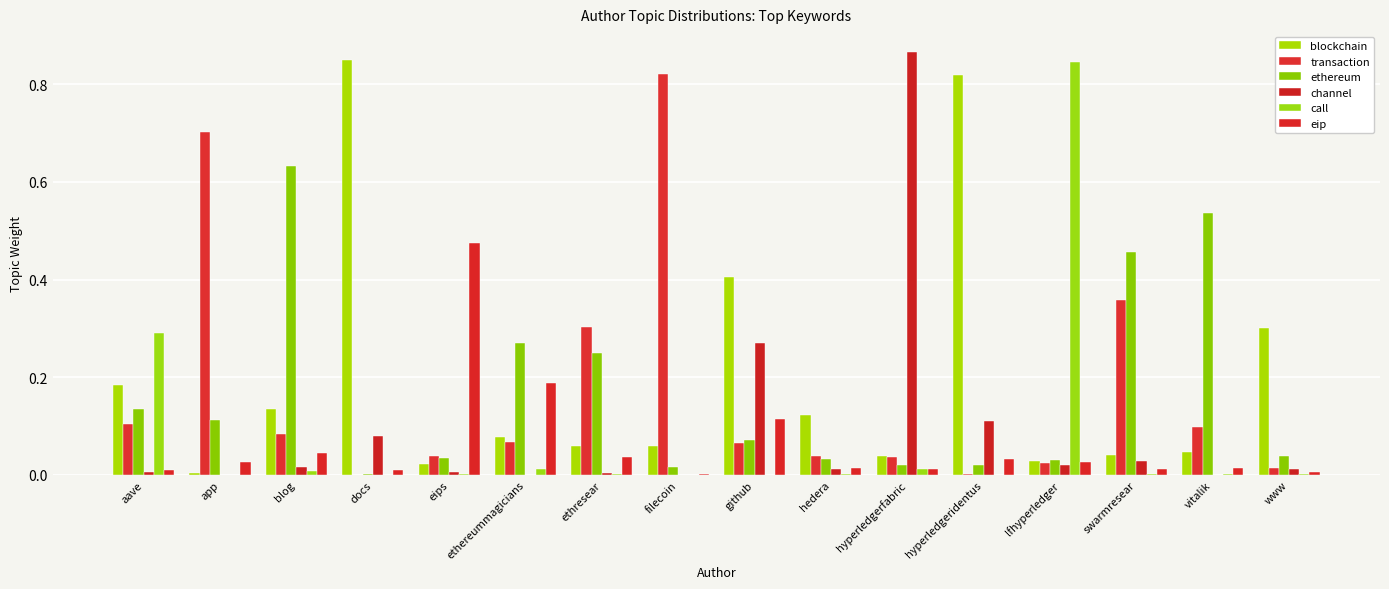

Count the number of categories in the chart.

16